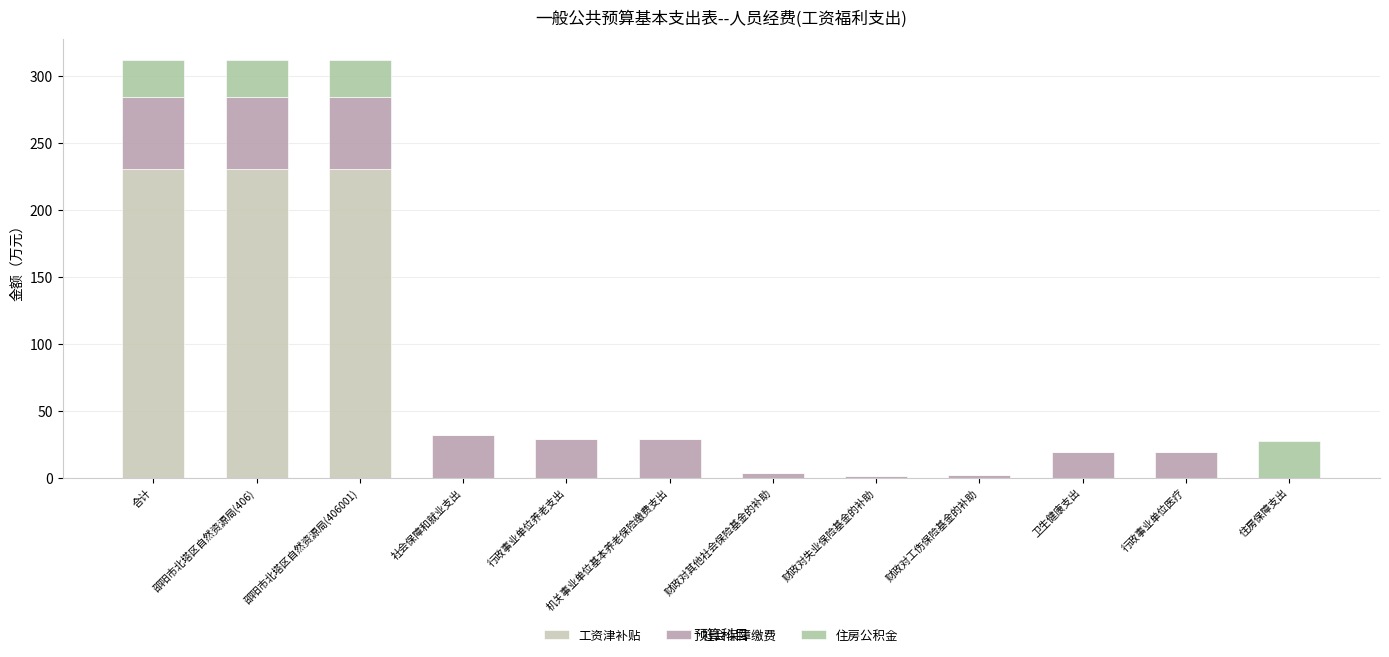

What is the label of the 12th bar from the right?

合计